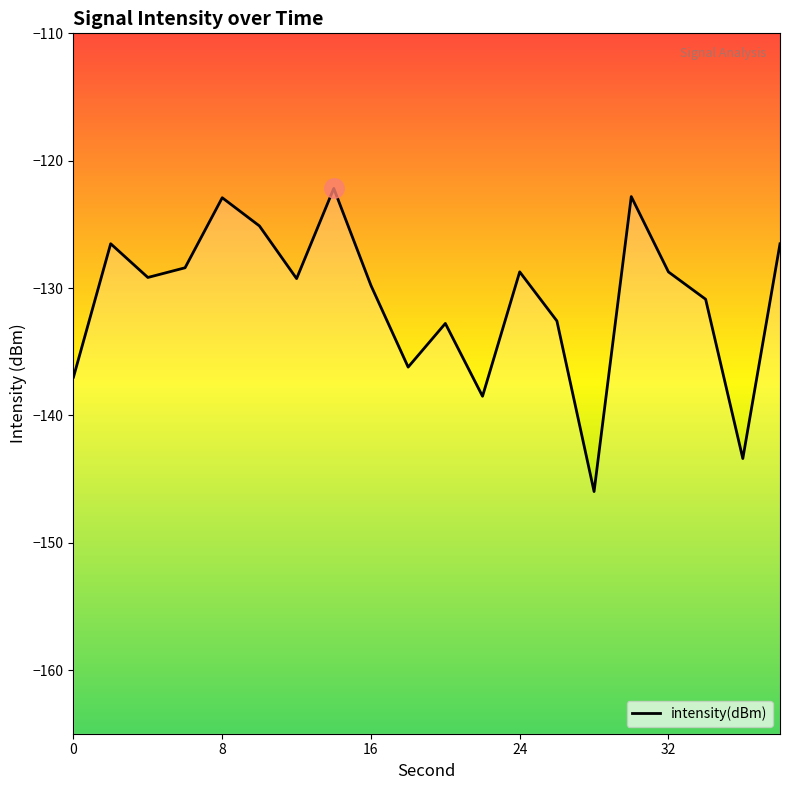

How many lines are shown in the chart?

1